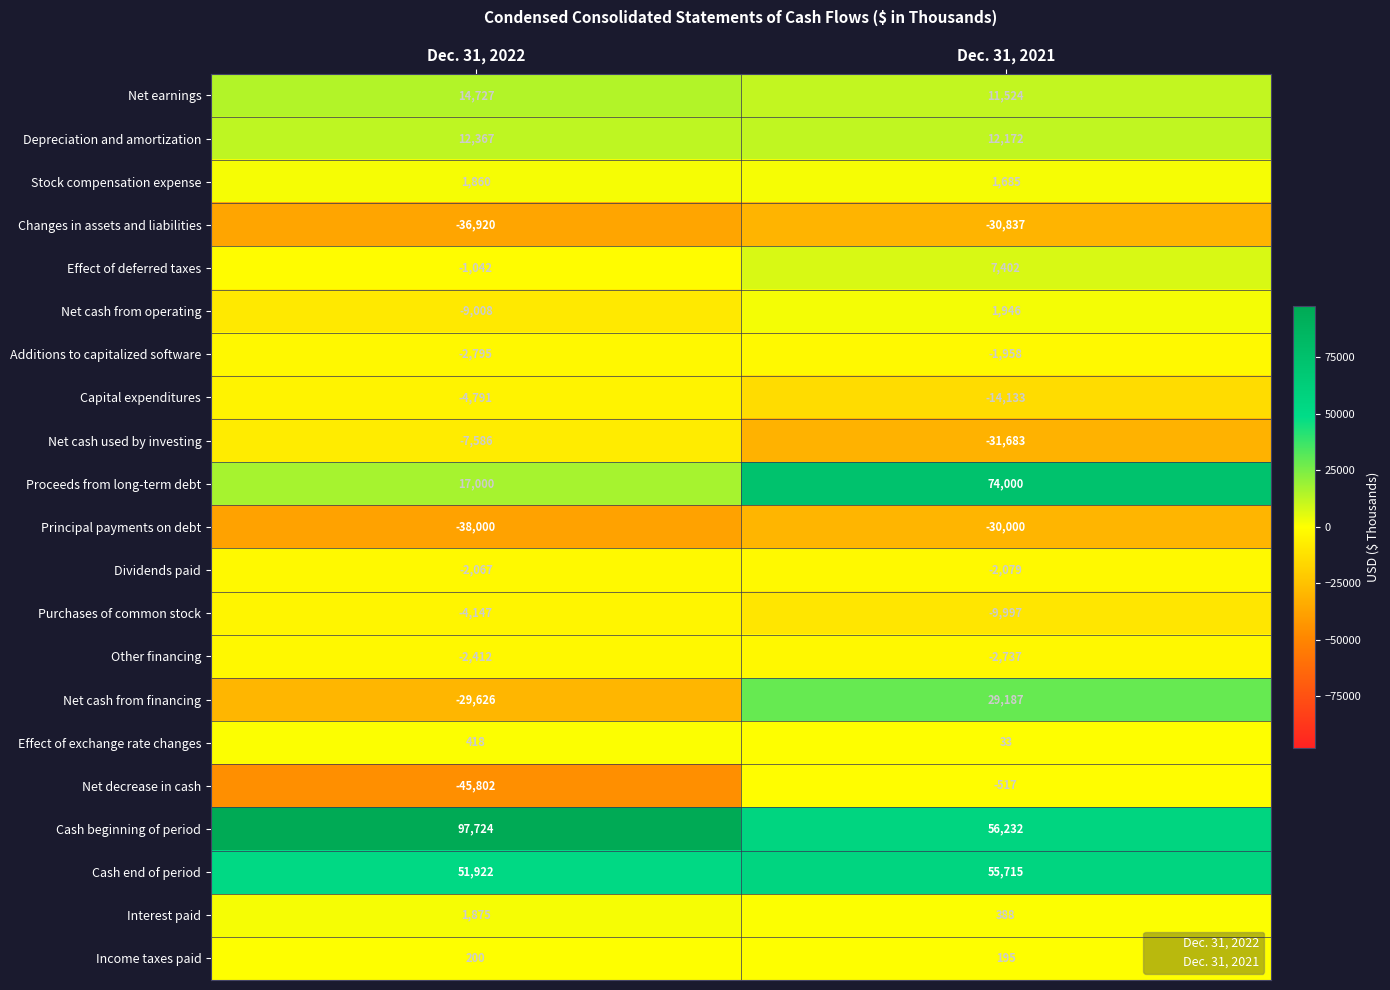

What is the total value across all series at Dec. 31, 2022?

13897